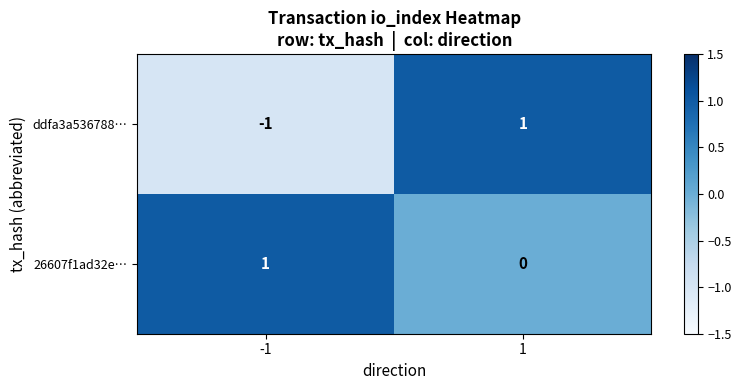

The value of ddfa3a536788… at 1 is 1. True or false?

True